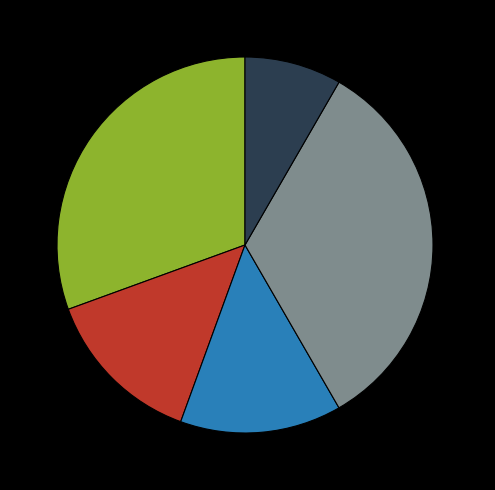

To the nearest percent, what portion does No represent?

33%